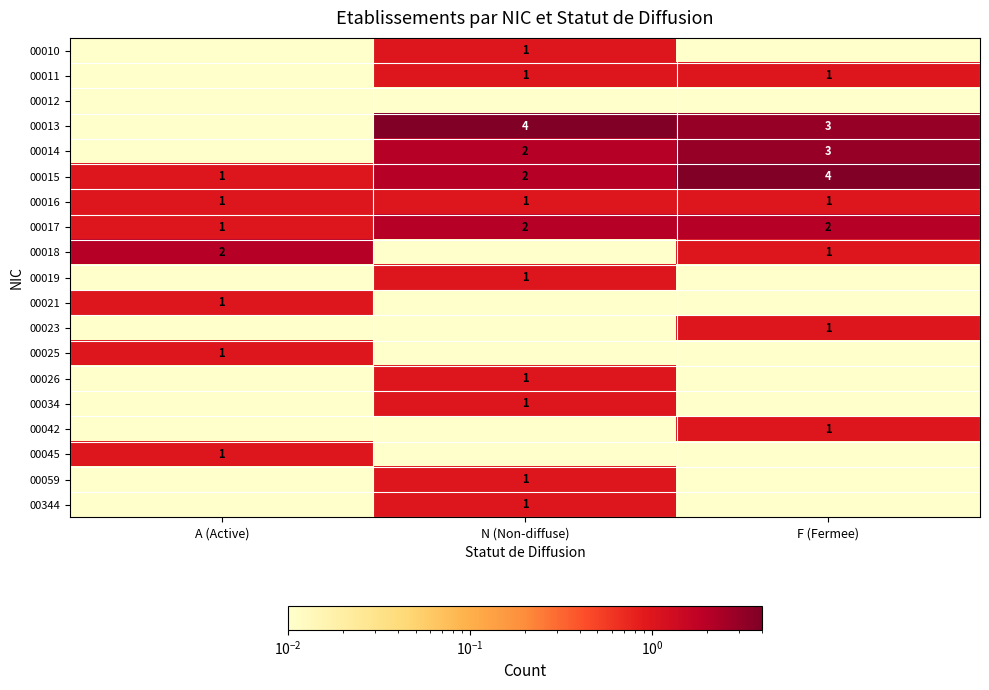

List the labels in order of 00344 value, largest first.

N (Non-diffuse), A (Active), F (Fermee)